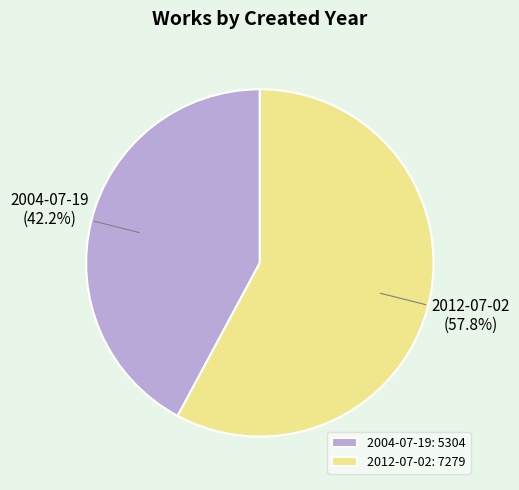

What percentage is the 2004-07-19 slice, to the nearest percent?

42%